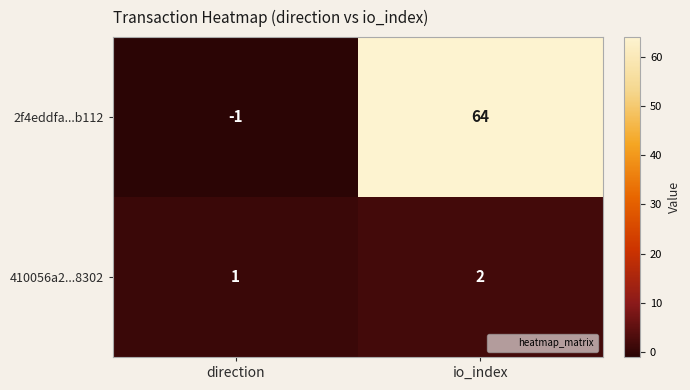

Reading left to right, extract all data points from this chart.

2f4eddfa...b112: -1	64
410056a2...8302: 1	2